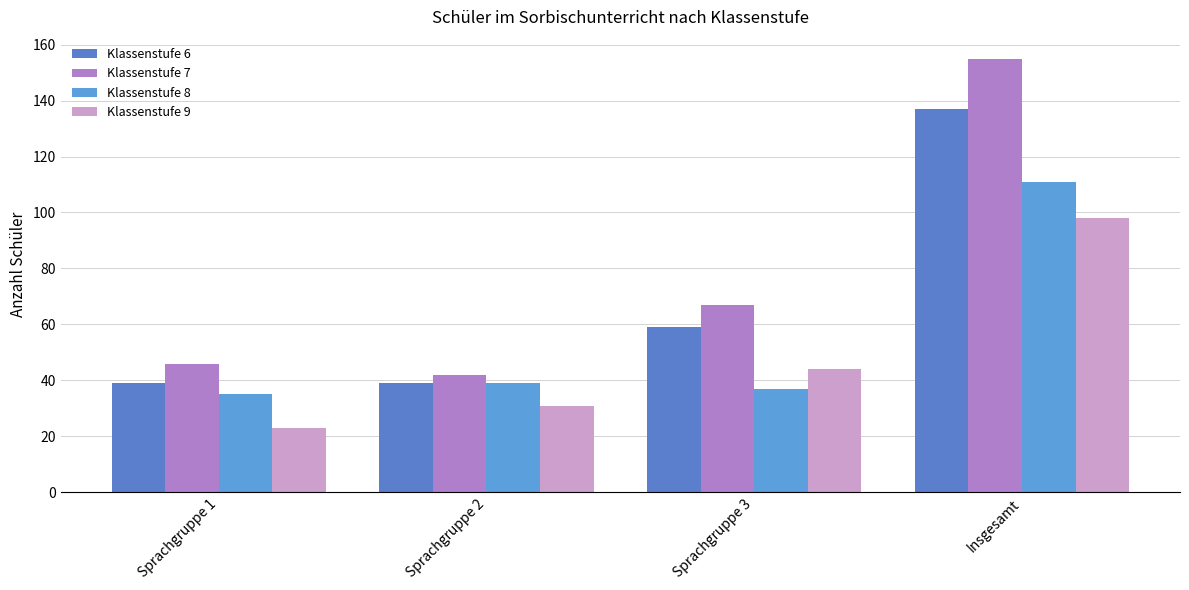

Reading left to right, extract all data points from this chart.

Klassenstufe 6: Sprachgruppe 1=39	Sprachgruppe 2=39	Sprachgruppe 3=59	Insgesamt=137
Klassenstufe 7: Sprachgruppe 1=46	Sprachgruppe 2=42	Sprachgruppe 3=67	Insgesamt=155
Klassenstufe 8: Sprachgruppe 1=35	Sprachgruppe 2=39	Sprachgruppe 3=37	Insgesamt=111
Klassenstufe 9: Sprachgruppe 1=23	Sprachgruppe 2=31	Sprachgruppe 3=44	Insgesamt=98